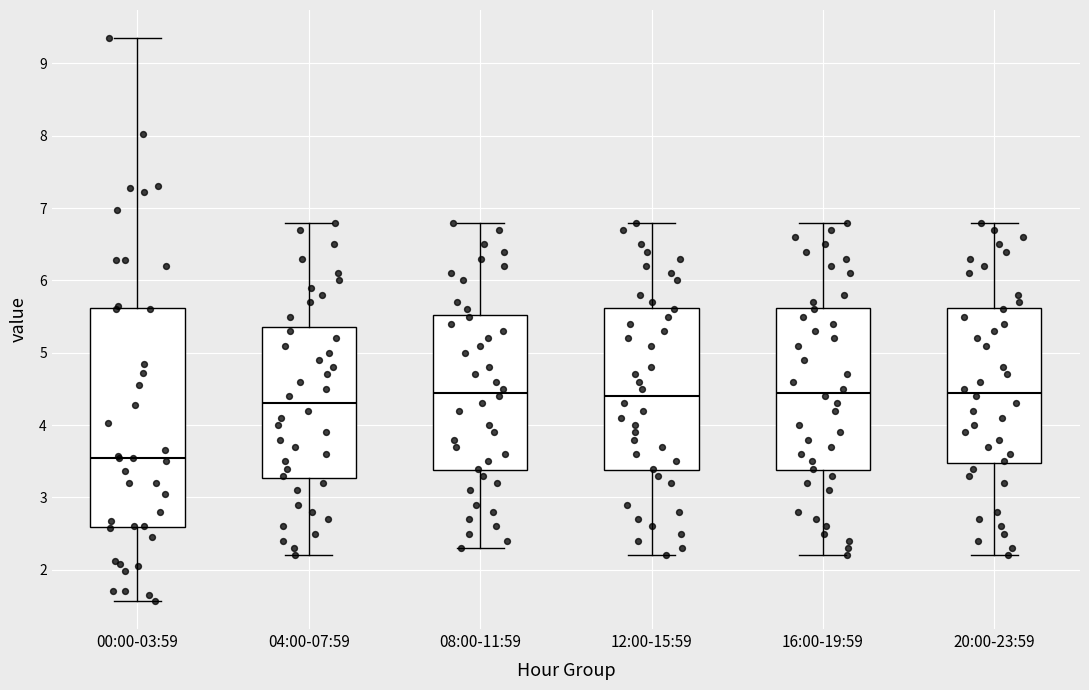

Reading left to right, transcribe this box plot: for each box, give where its median line is, the range the box spans, and where its two whiskers end, as read against the y-axis. The values are not printed on the chart, so give them approximately, as read against the axis.

00:00-03:59: median 3.6, box 2.6 to 5.6, whiskers 1.6 to 9.4
04:00-07:59: median 4.3, box 3.3 to 5.4, whiskers 2.2 to 6.8
08:00-11:59: median 4.5, box 3.4 to 5.5, whiskers 2.3 to 6.8
12:00-15:59: median 4.4, box 3.4 to 5.6, whiskers 2.2 to 6.8
16:00-19:59: median 4.5, box 3.4 to 5.6, whiskers 2.2 to 6.8
20:00-23:59: median 4.5, box 3.5 to 5.6, whiskers 2.2 to 6.8